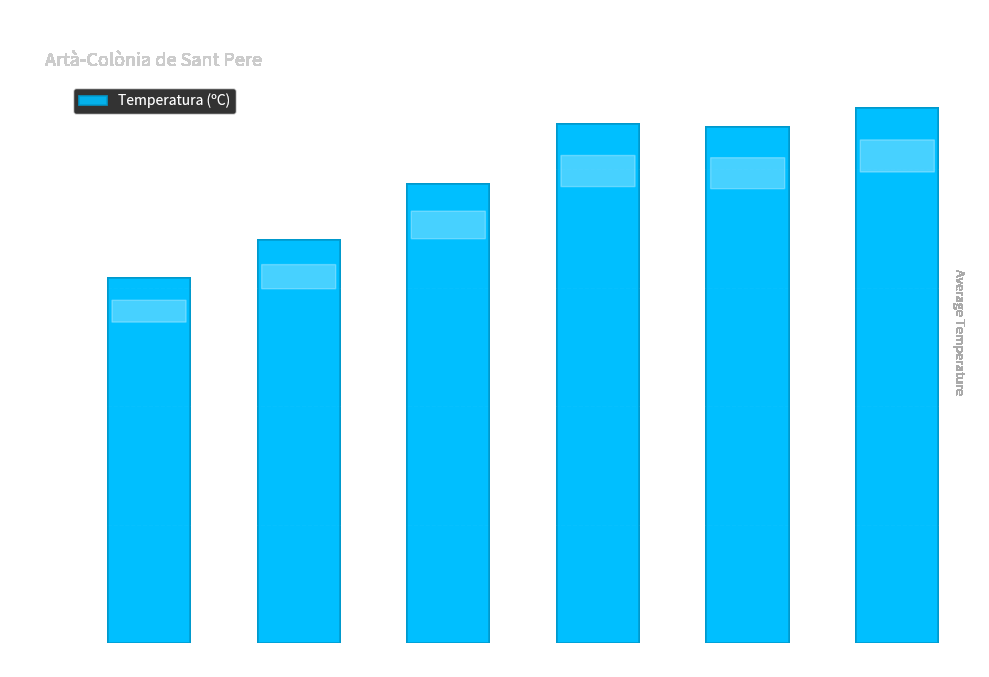

At which category does the chart reach its peak across all series?

12:00